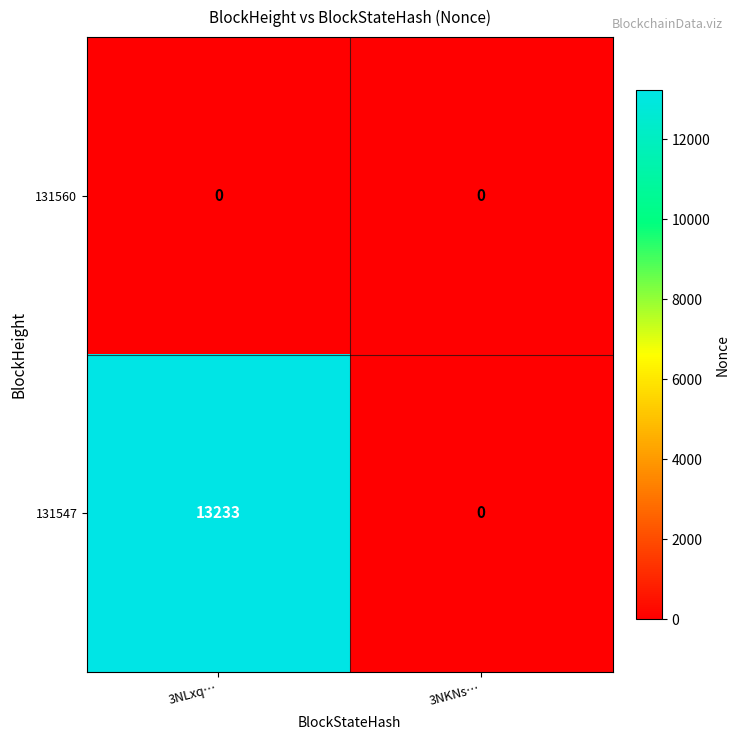

What is the sum of all 131547 values?

13233